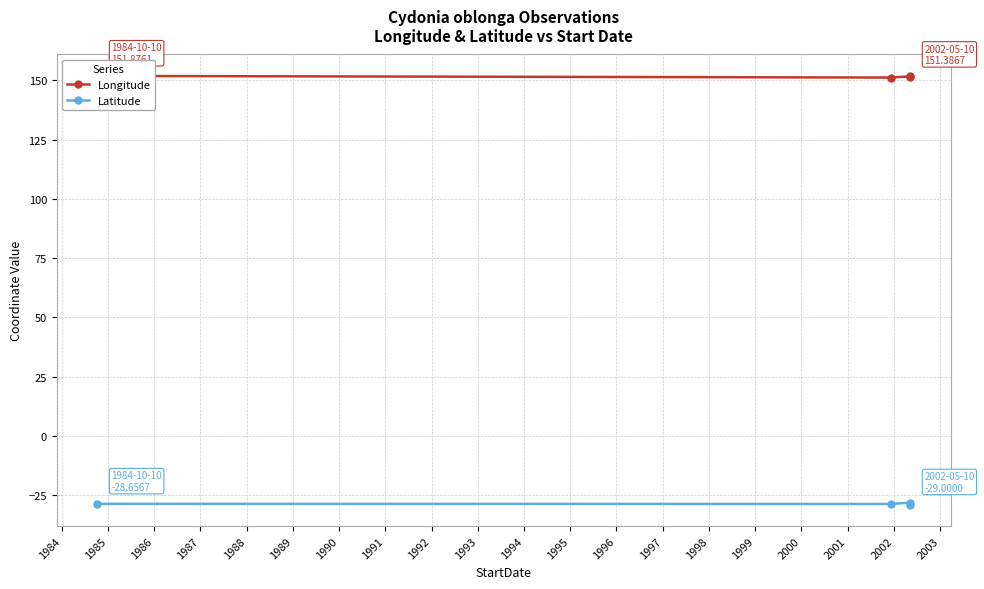

True or false: Latitude has more than 1 points higher than both neighbors.

False